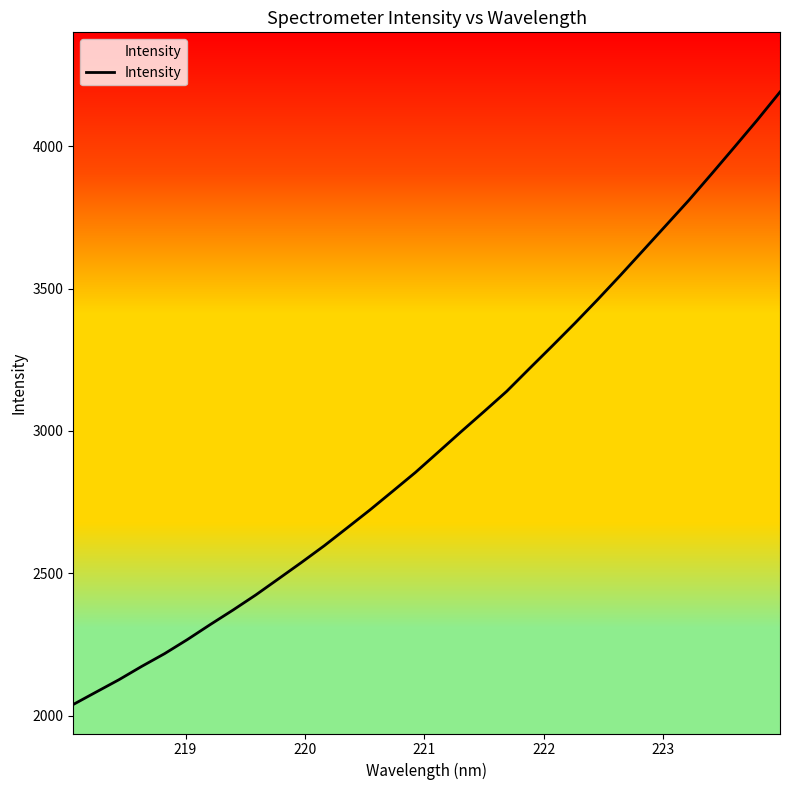

What is the minimum value shown in the chart?

2039.6